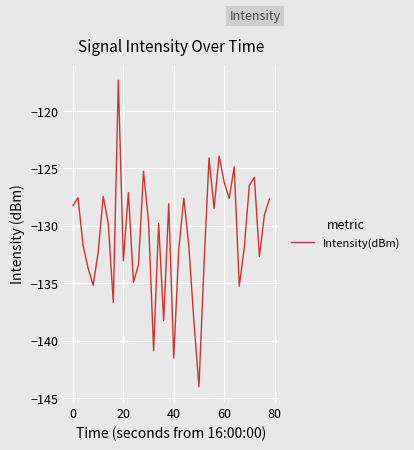

What is the smallest value displayed?

-144.0